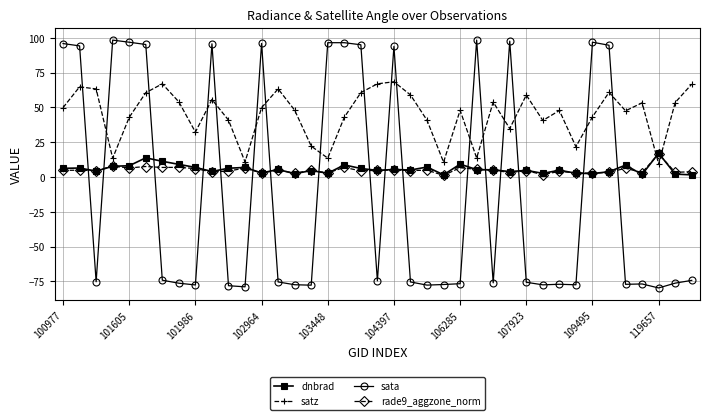

Which series has the widest spread of values?

sata